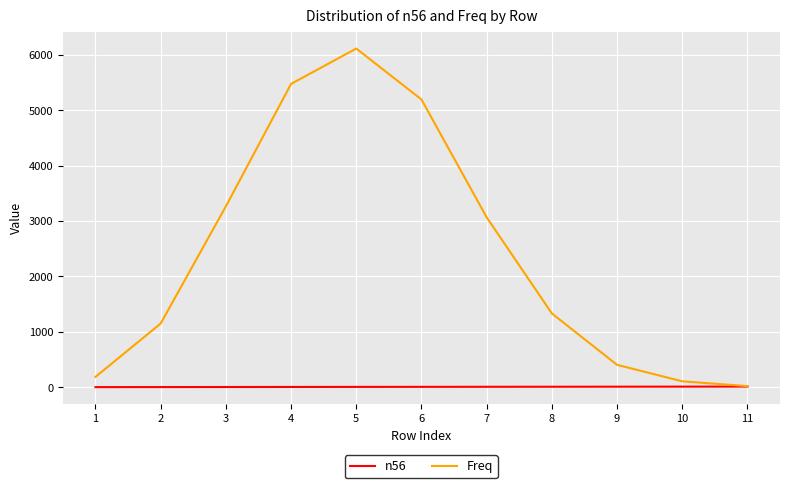

At which category does Freq reach its first local peak?

5